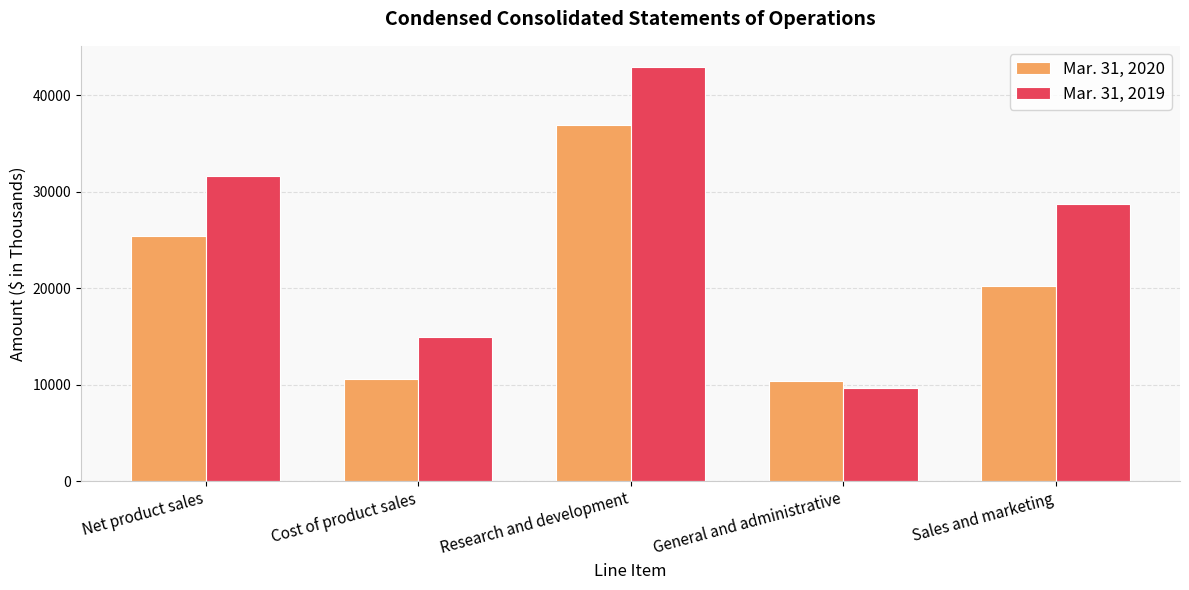

What is the spread (max minus min) of values at Sales and marketing?

8524